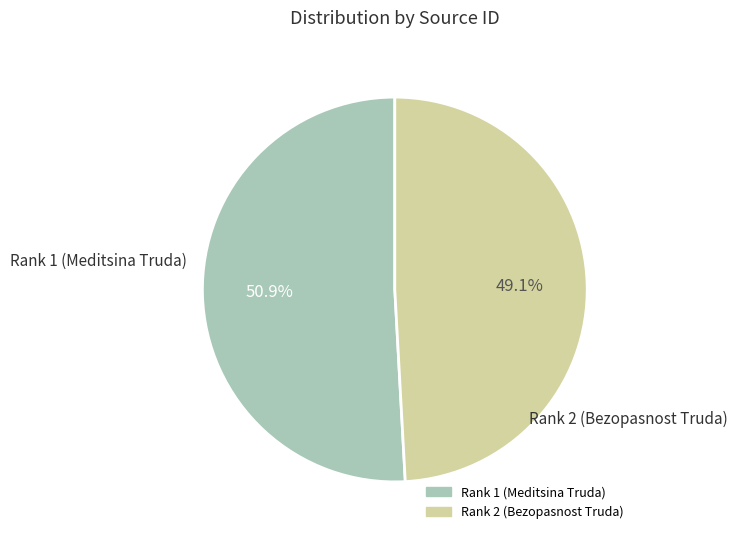

What is the majority slice?

Rank 1 (Meditsina Truda)